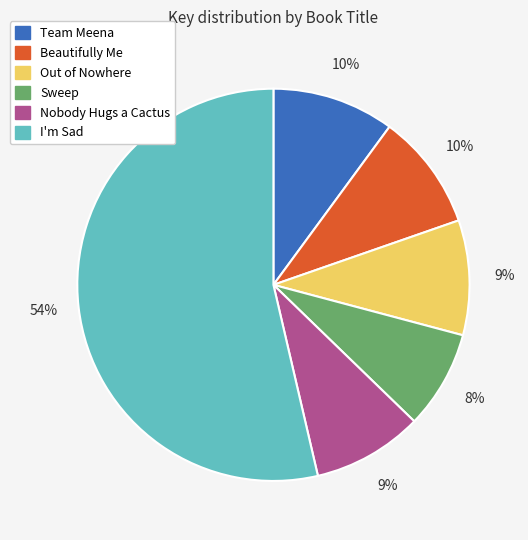

Is it true that Nobody Hugs a Cactus is 9% of the pie?

True